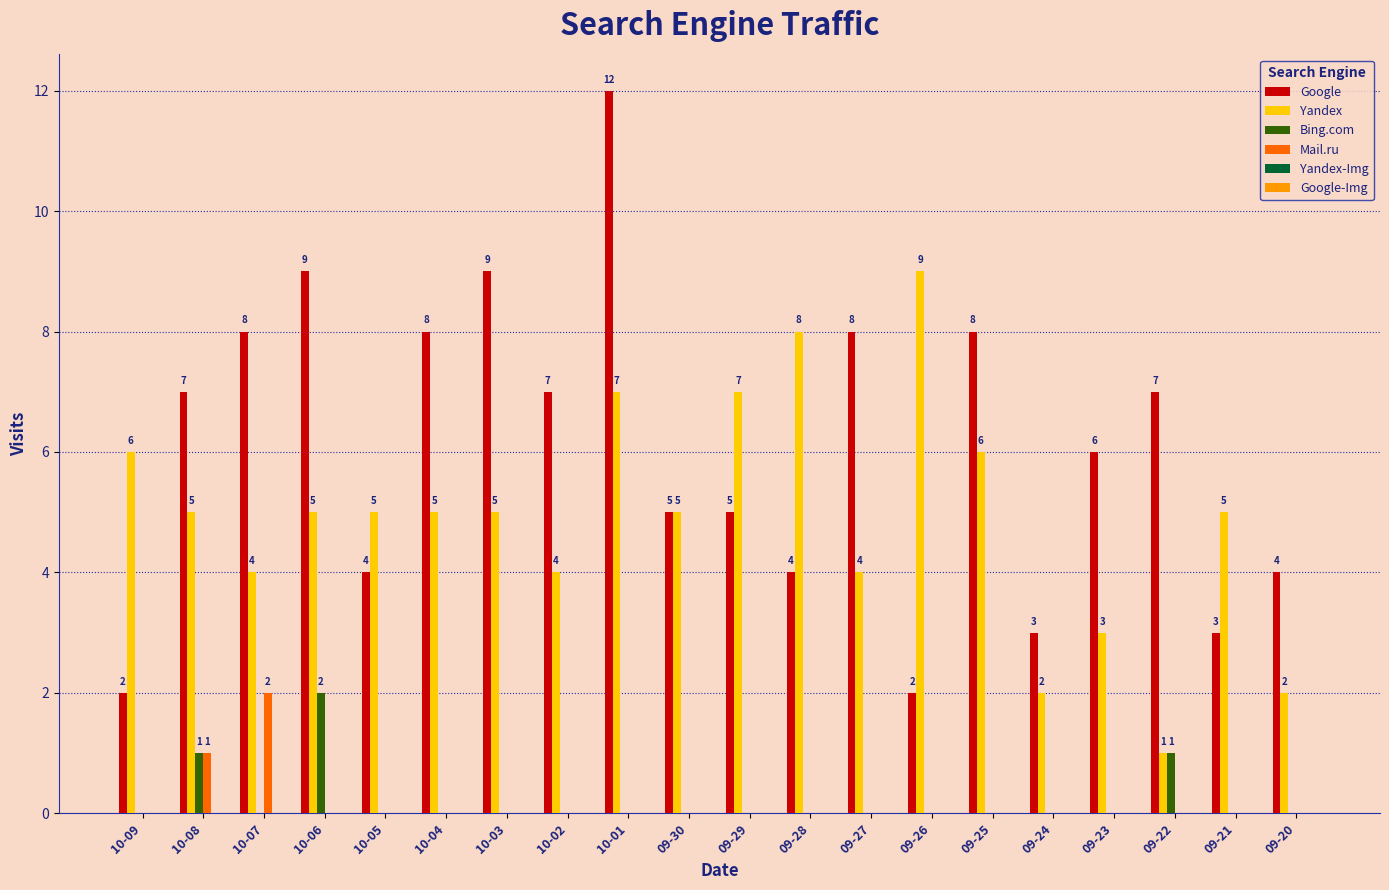

What is the greatest value displayed?

12